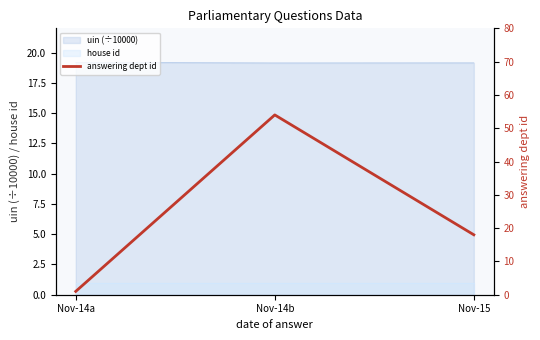

How many lines are shown in the chart?

1